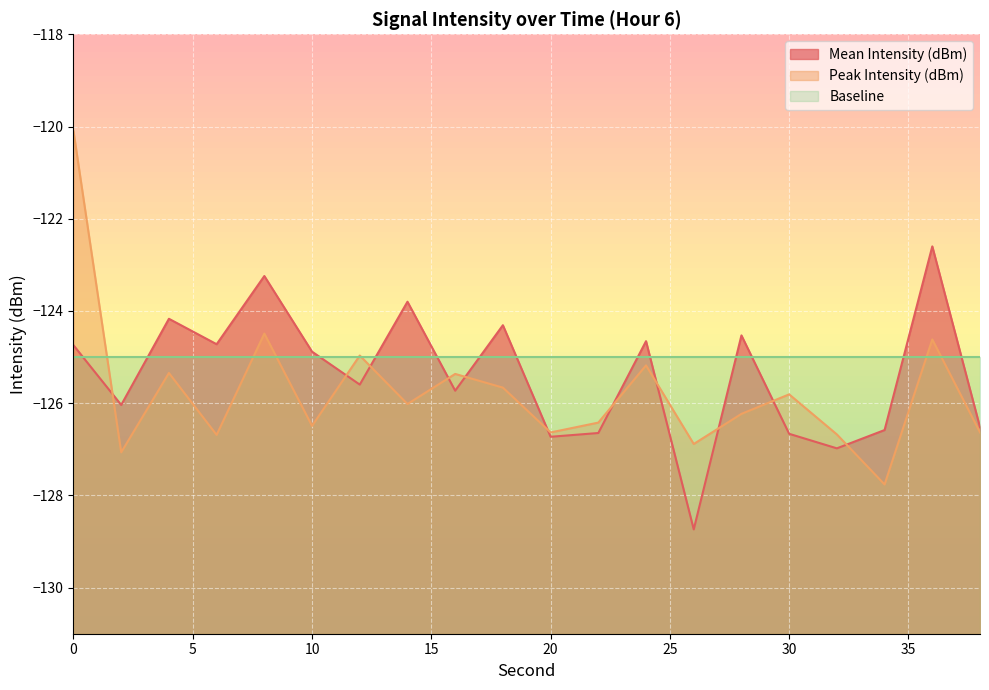

How many lines are shown in the chart?

3